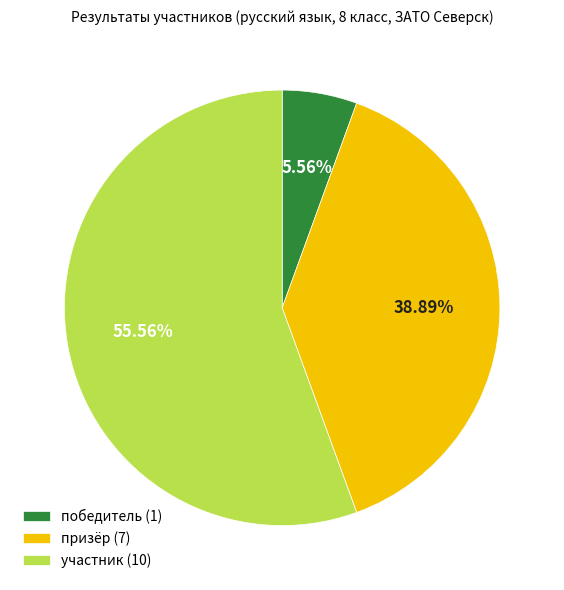

Which has a higher value, участник (10) or призёр (7)?

участник (10)